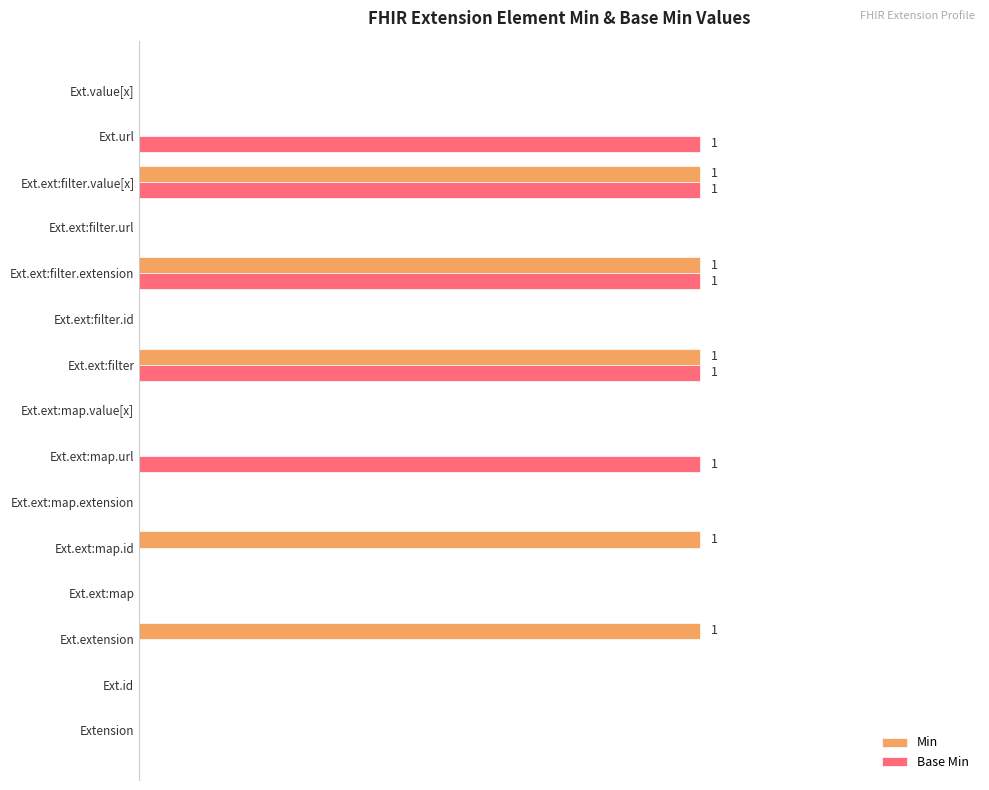

What are all the series names shown in the legend?

Min, Base Min